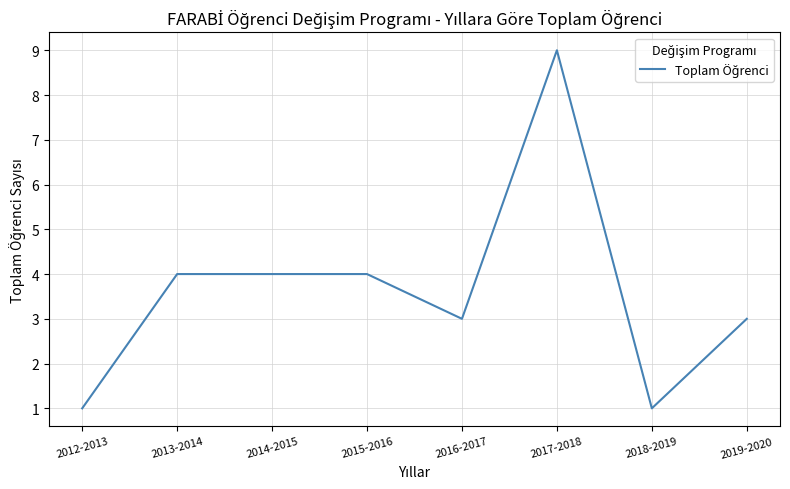

The chart shows a value of 3 at 2015-2016. True or false?

False